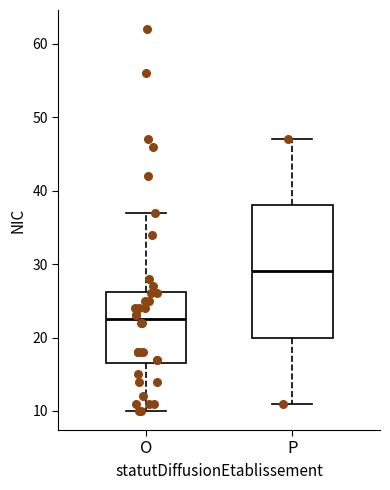

Where is the upper edge of the box for P on the y-axis? The values are not printed on the chart, so give them approximately, as read against the axis.

38